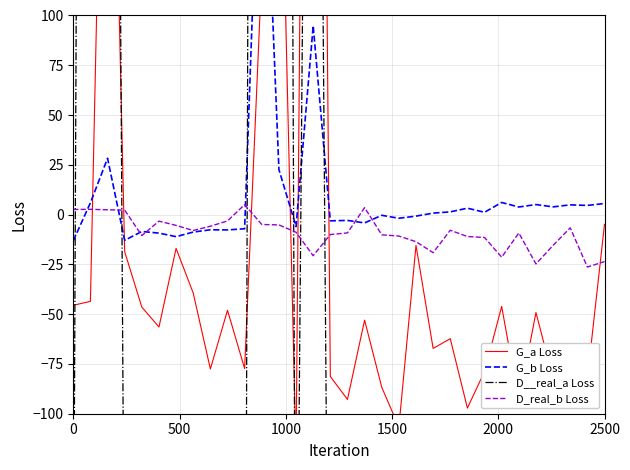

What is the lowest value of the D_real_b Loss series?

-26.3